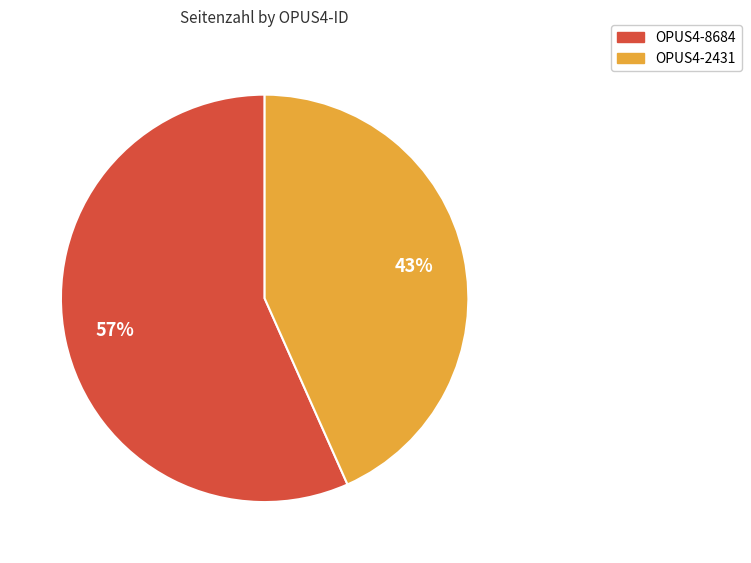

Which has a higher value, OPUS4-8684 or OPUS4-2431?

OPUS4-8684